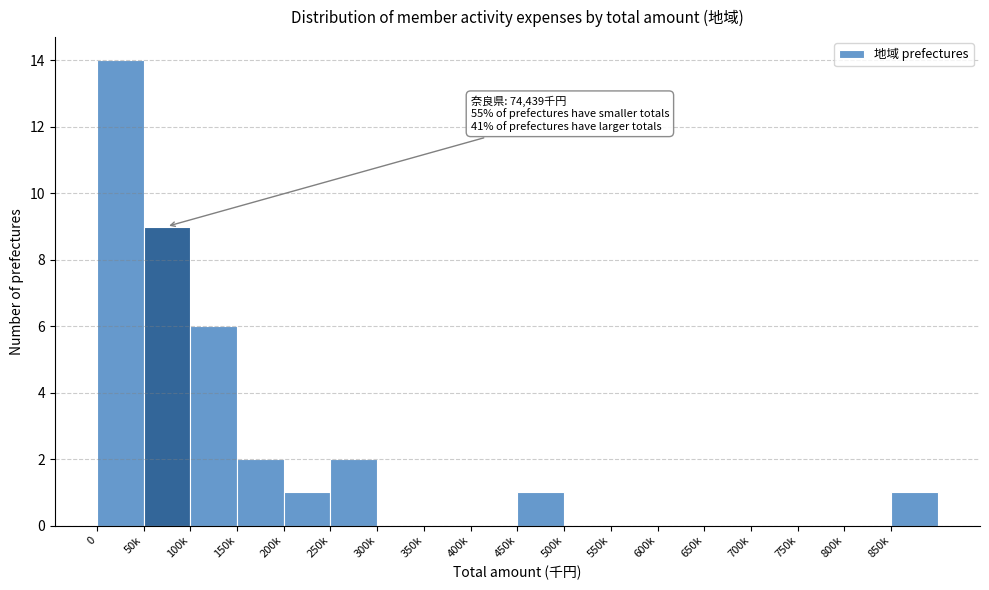

Reading left to right, transcribe all the data shown in this chart.

0=14	50k=9	100k=6	150k=2	200k=1	250k=2	300k=0	350k=0	400k=0	450k=1	500k=0	550k=0	600k=0	650k=0	700k=0	750k=0	800k=0	850k=1